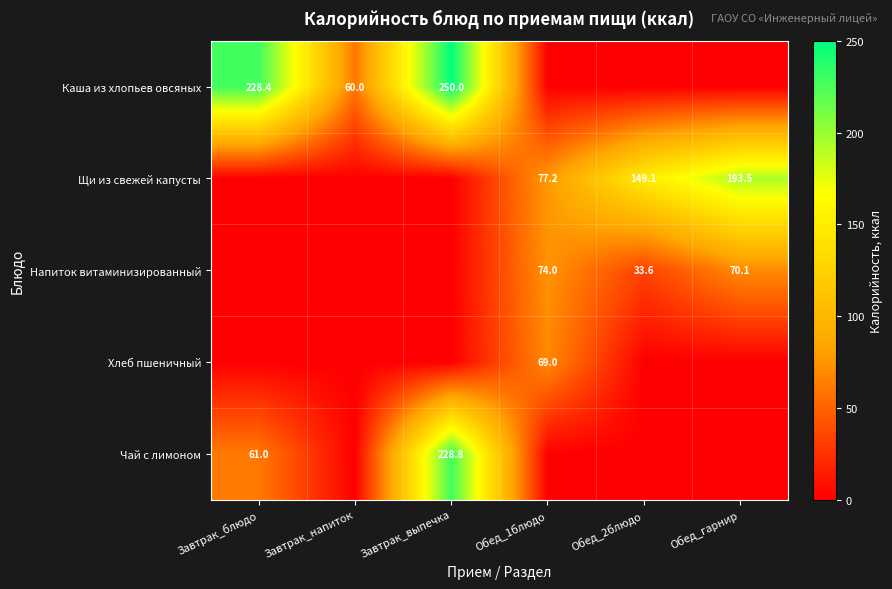

What is the maximum value shown in the chart?

250.0